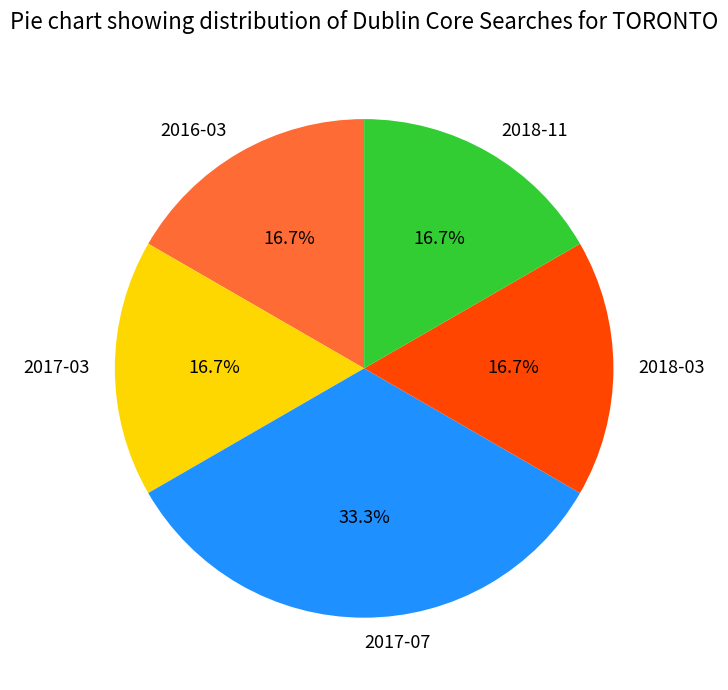

To the nearest percent, what percentage of the pie is 2018-03?

17%